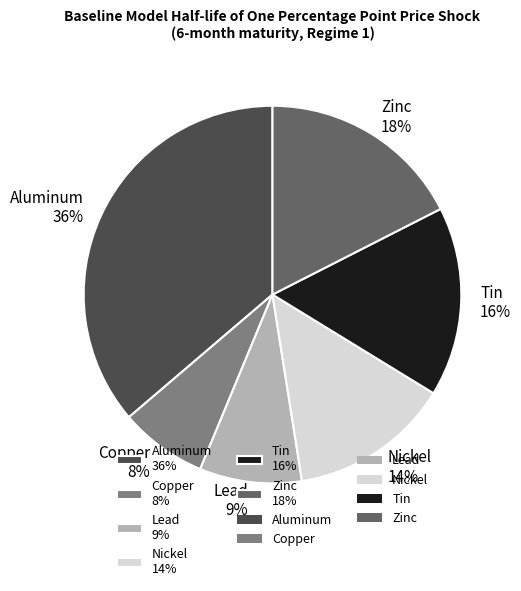

How many slices are in this pie chart?

6